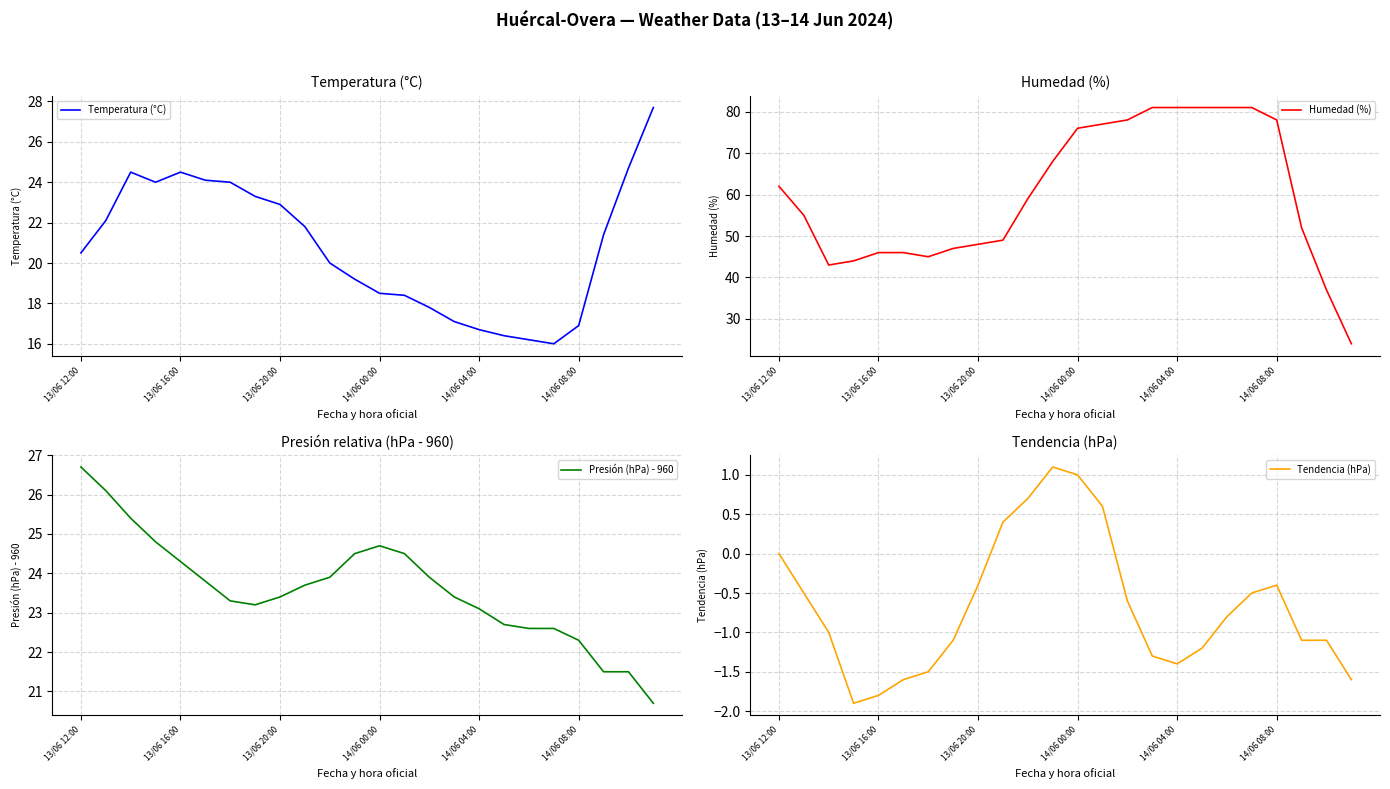

The Temperatura (°C) series shows 43.6 at 13/06 16:00. True or false?

False